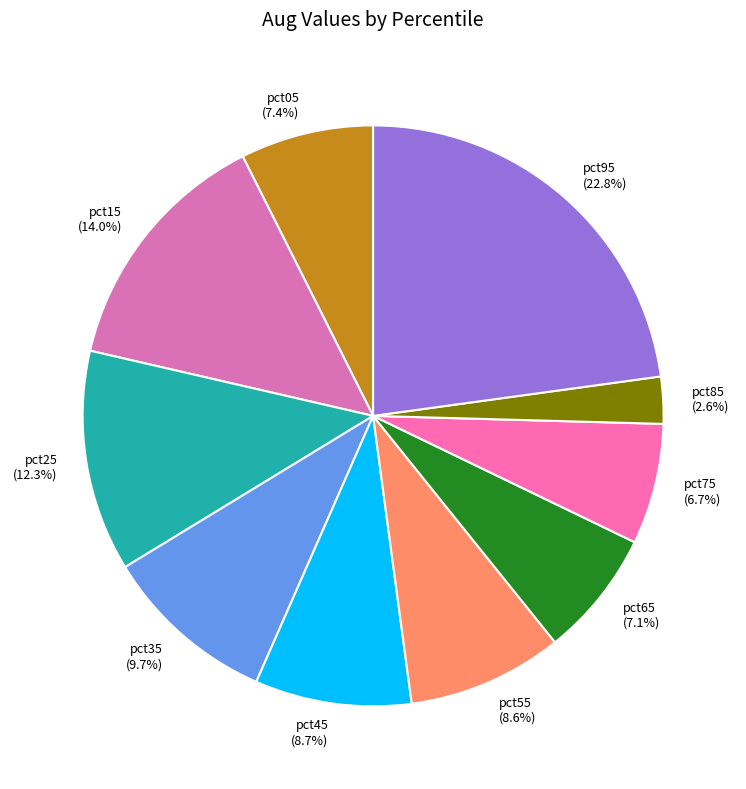

Count the number of slices in the pie.

10